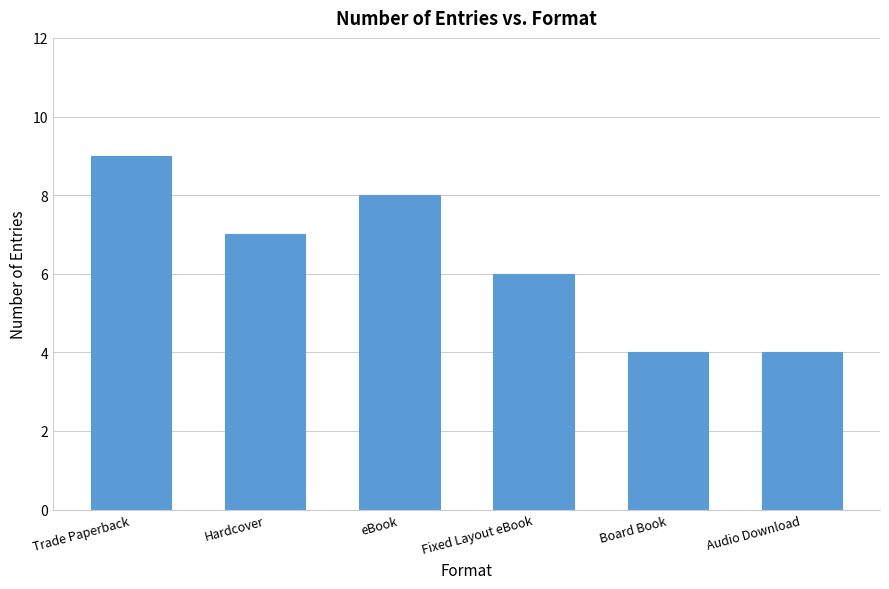

What position from the left is Trade Paperback?

1